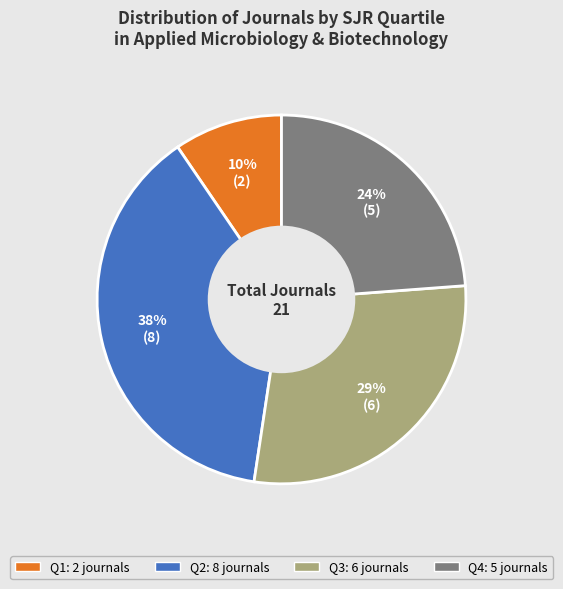

Does Q2 represent more than half of the total?

No